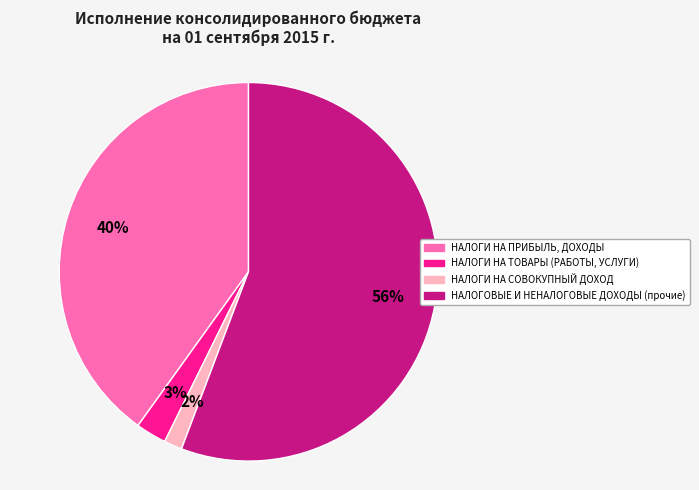

What is the majority slice?

НАЛОГОВЫЕ И НЕНАЛОГОВЫЕ ДОХОДЫ (прочие)